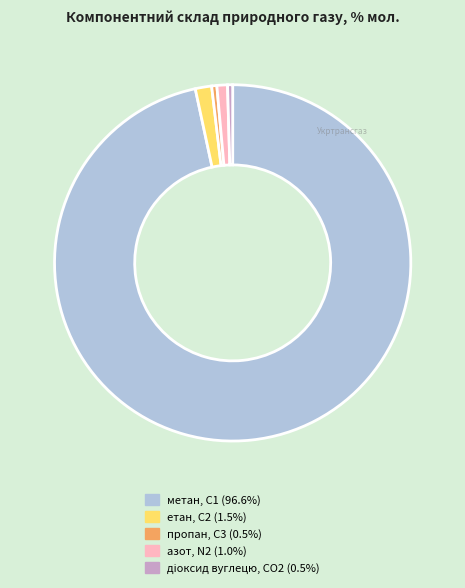

Combined, do пропан, С3 and азот, N2 account for over 50%?

No